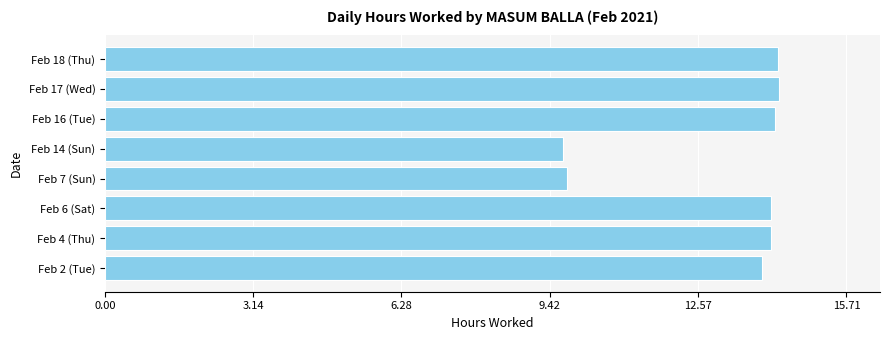

What is the minimum value shown in the chart?

9.7